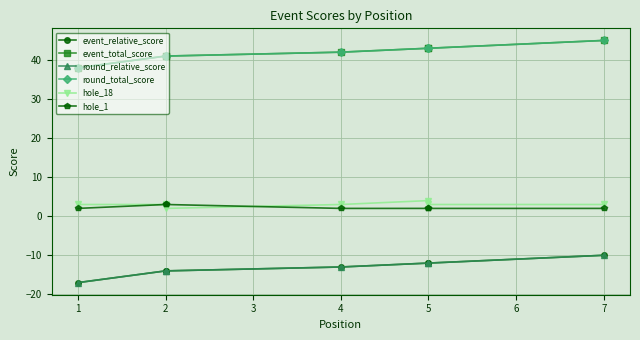

Count the hole_18 values in the range 3 to 4.

6